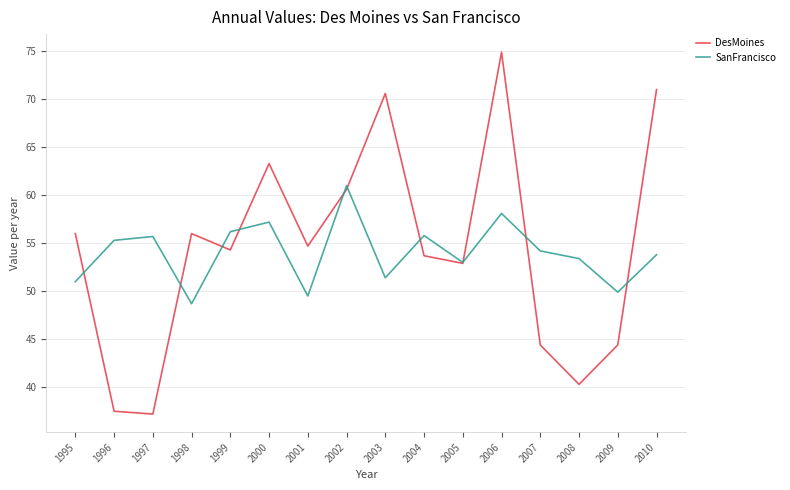

Where do DesMoines and SanFrancisco first cross each other?

1995 and 1996